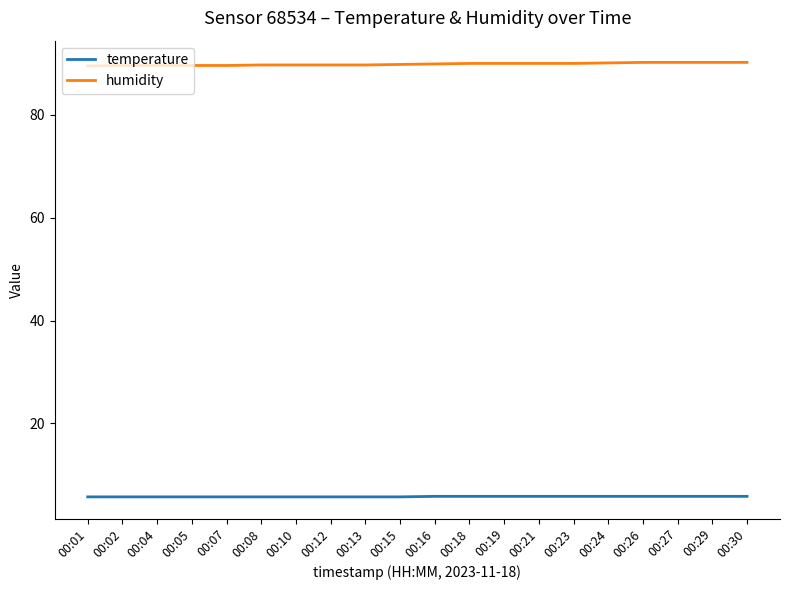

Is the value of humidity at 00:15 greater than the value of temperature at 00:12?

Yes